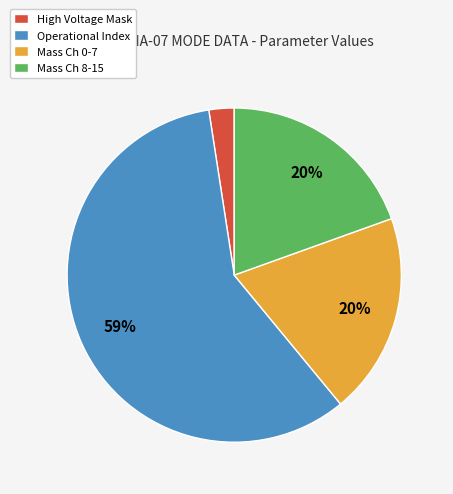

What is the majority slice?

Operational Index